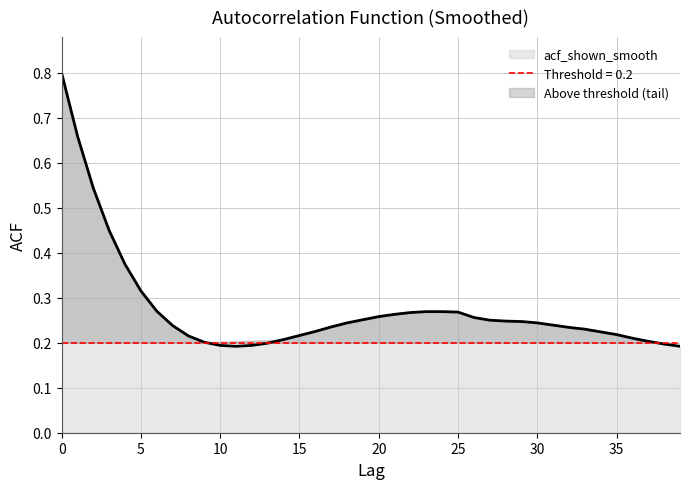

Reading left to right, transcribe all the data shown in this chart.

0.8	0.7	0.5	0.4	0.4	0.3	0.3	0.2	0.2	0.2	0.2	0.2	0.2	0.2	0.2	0.2	0.2	0.2	0.2	0.3	0.3	0.3	0.3	0.3	0.3	0.3	0.3	0.2	0.2	0.2	0.2	0.2	0.2	0.2	0.2	0.2	0.2	0.2	0.2	0.2